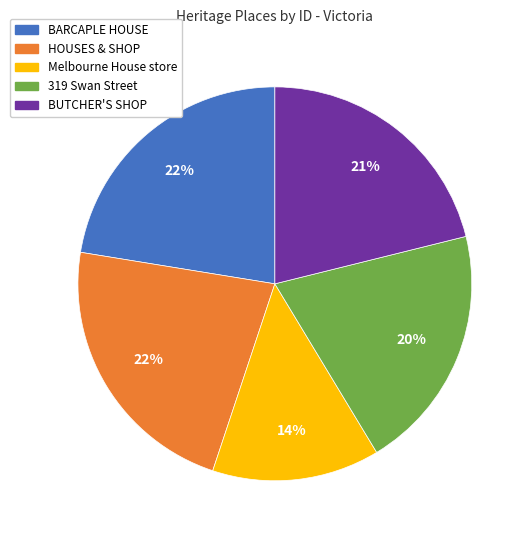

Between Melbourne House store and HOUSES & SHOP, which is larger?

HOUSES & SHOP